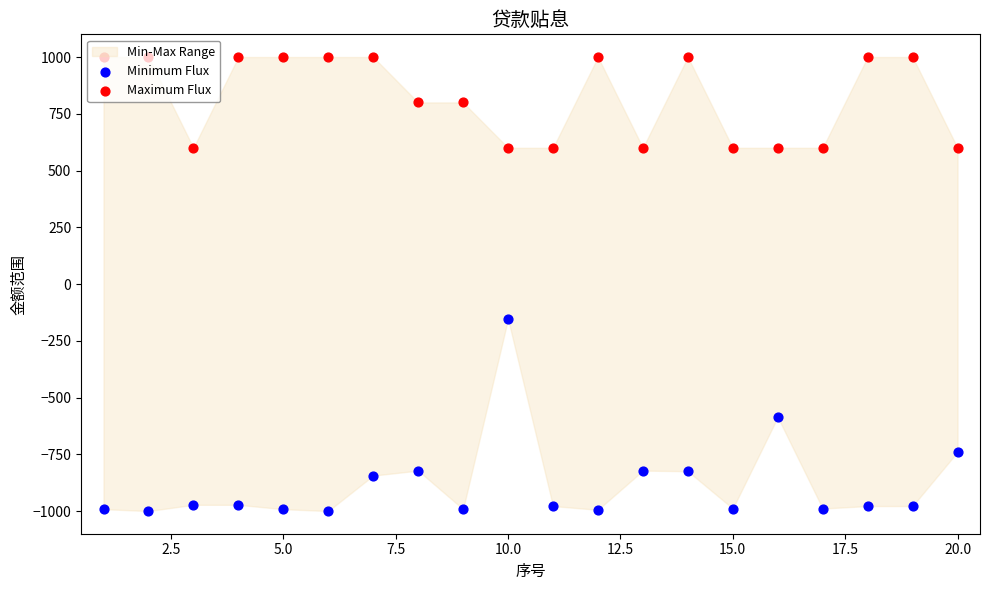

Is the value of Maximum Flux at 20.0 greater than the value of Minimum Flux at 13?

Yes